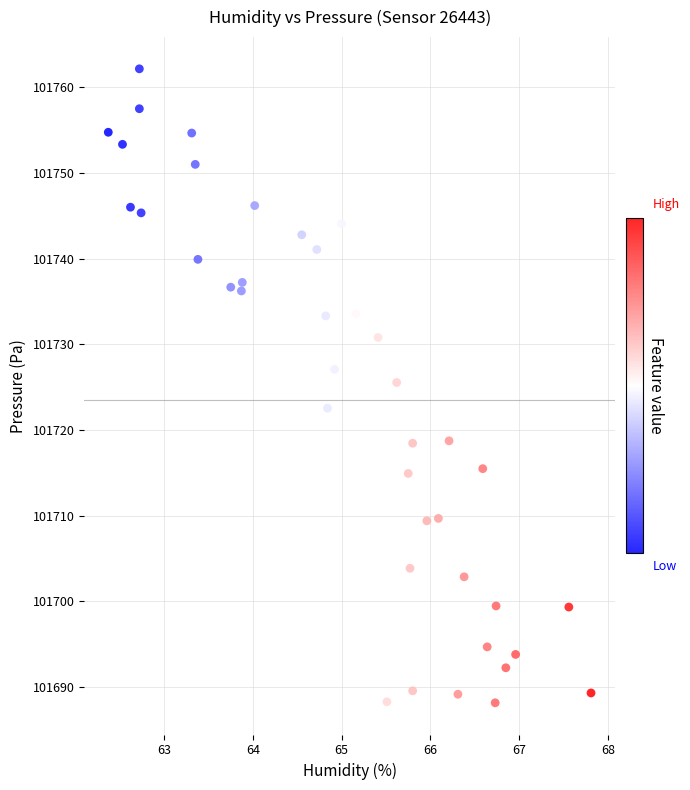

What is the range of Y values (max minus min)?

74.0